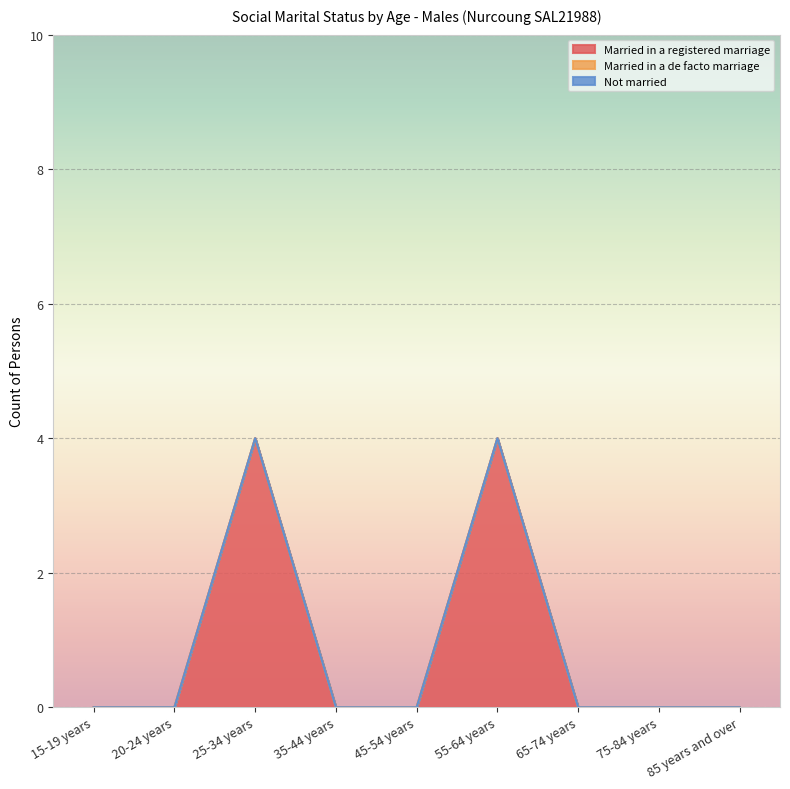

True or false: Married in a de facto marriage and Not married cross at least once.

False